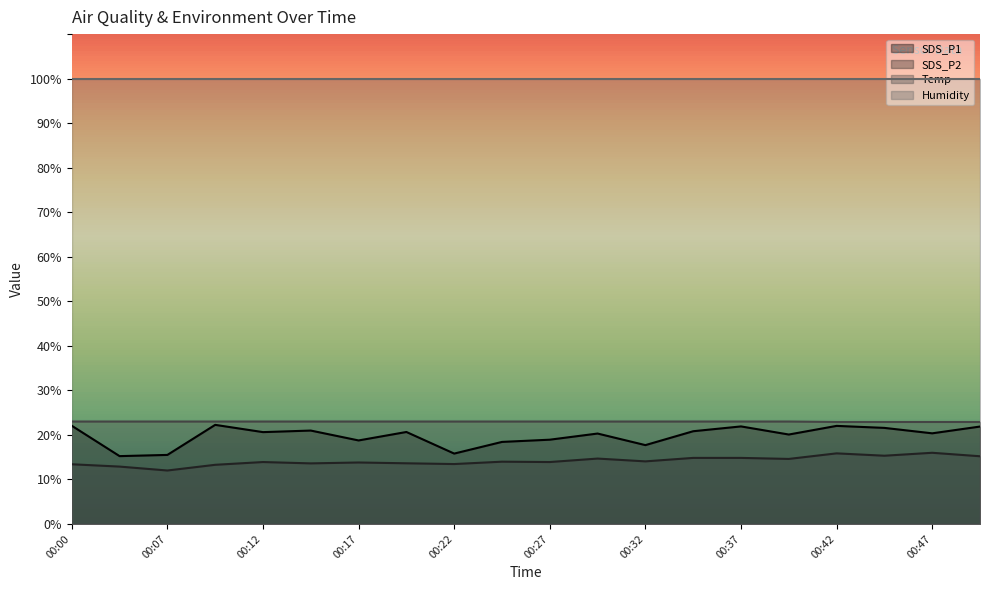

Does the chart display data point markers on the line(s)?

No